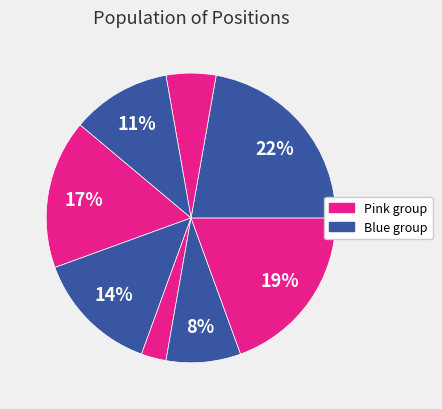

Count the number of slices in the pie.

8